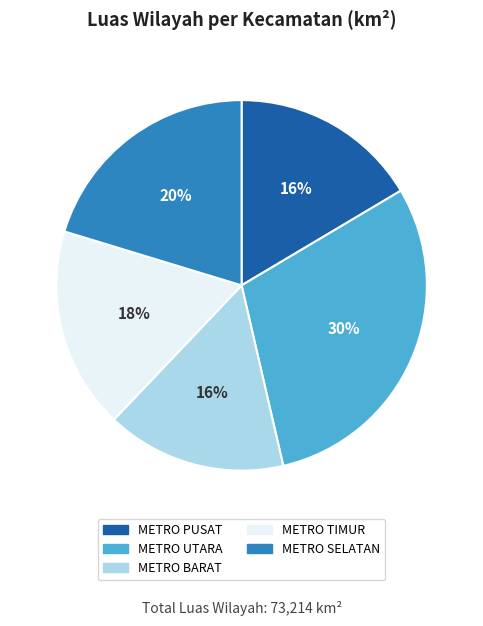

The METRO TIMUR slice represents 9% of the pie. True or false?

False